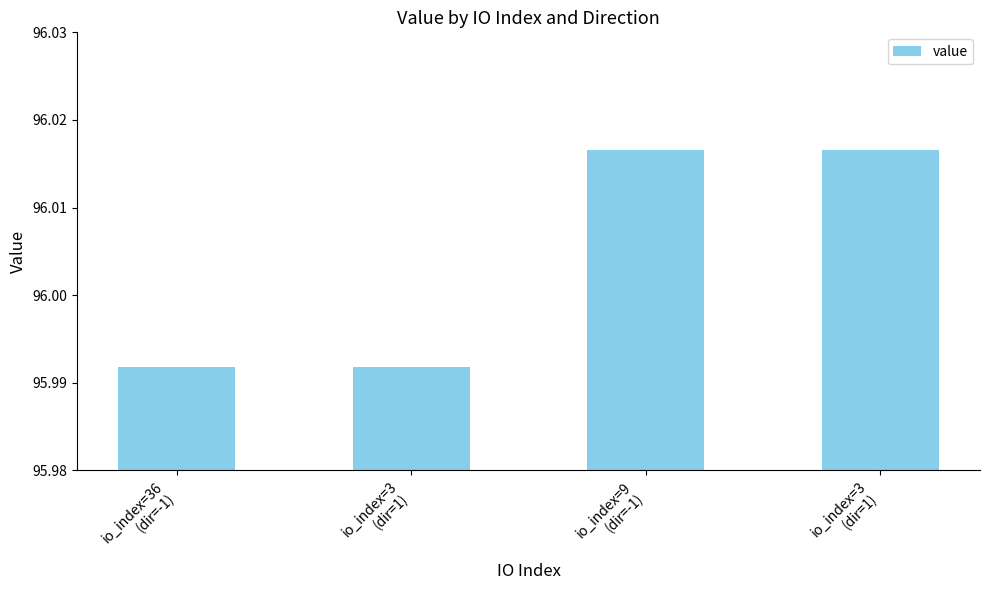

Are the bars horizontal?

No